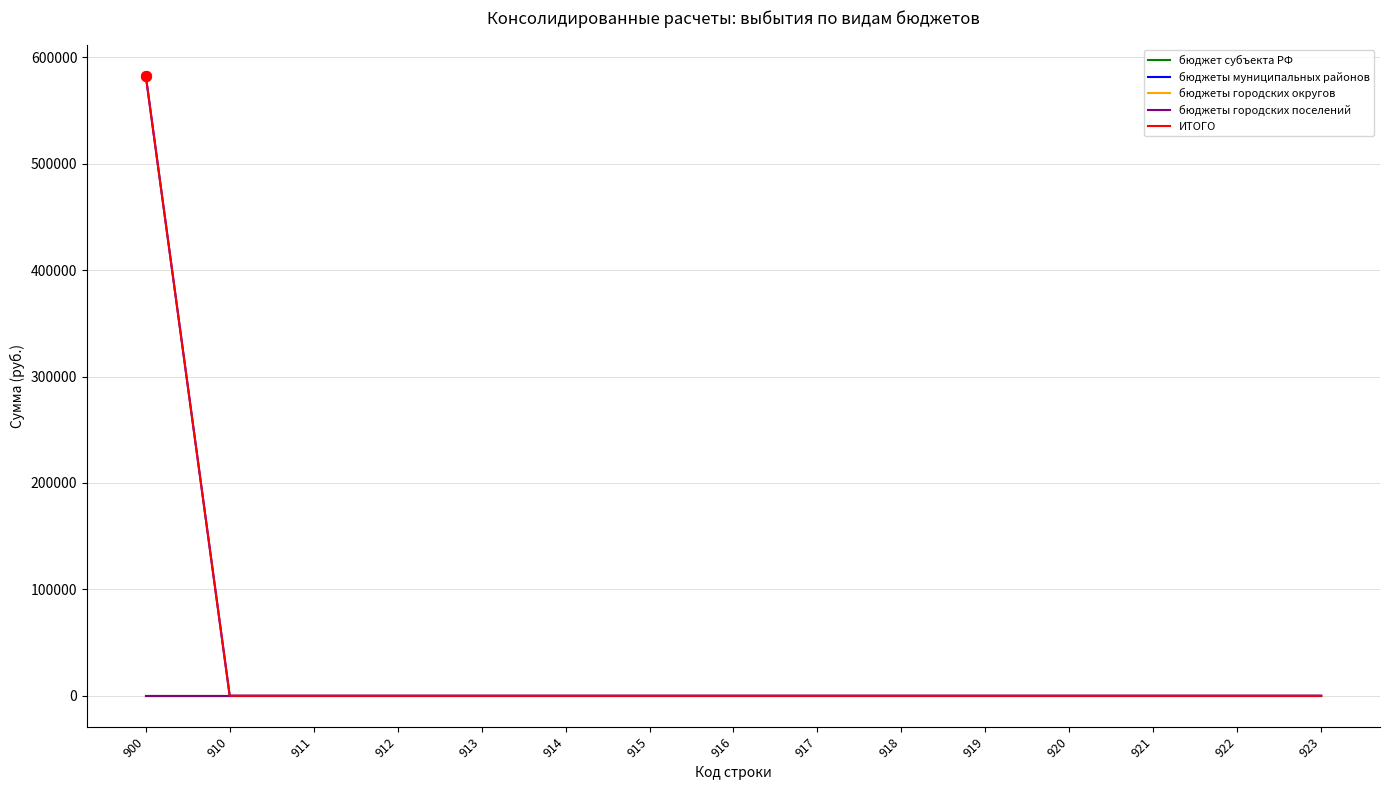

Is this an area chart (filled region under the line)?

No